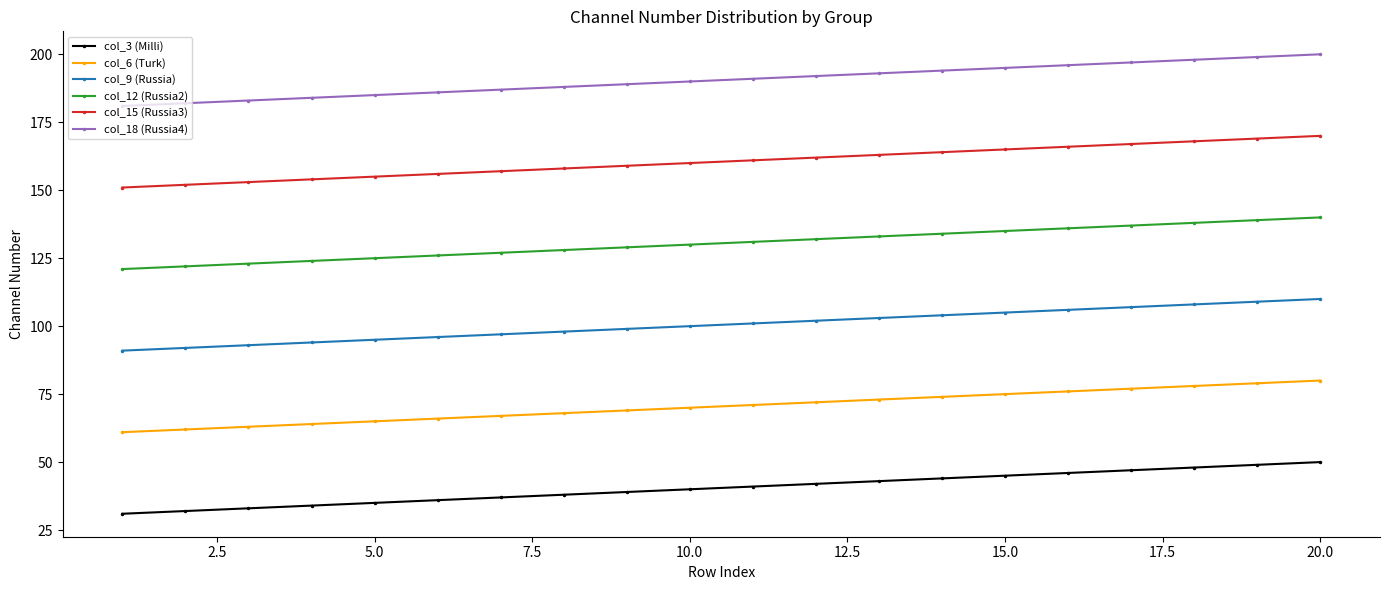

List the series in order of their overall mean, lowest first.

col_3 (Milli), col_6 (Turk), col_9 (Russia), col_12 (Russia2), col_15 (Russia3), col_18 (Russia4)